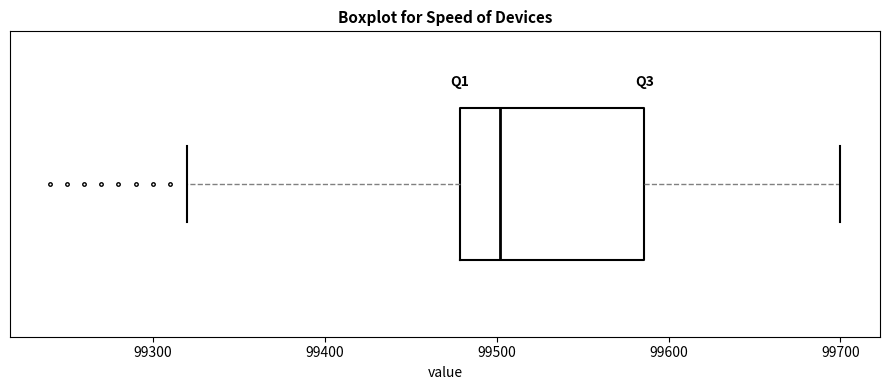

Where does the left whisker of the box end on the x-axis? The values are not printed on the chart, so give them approximately, as read against the axis.

99320